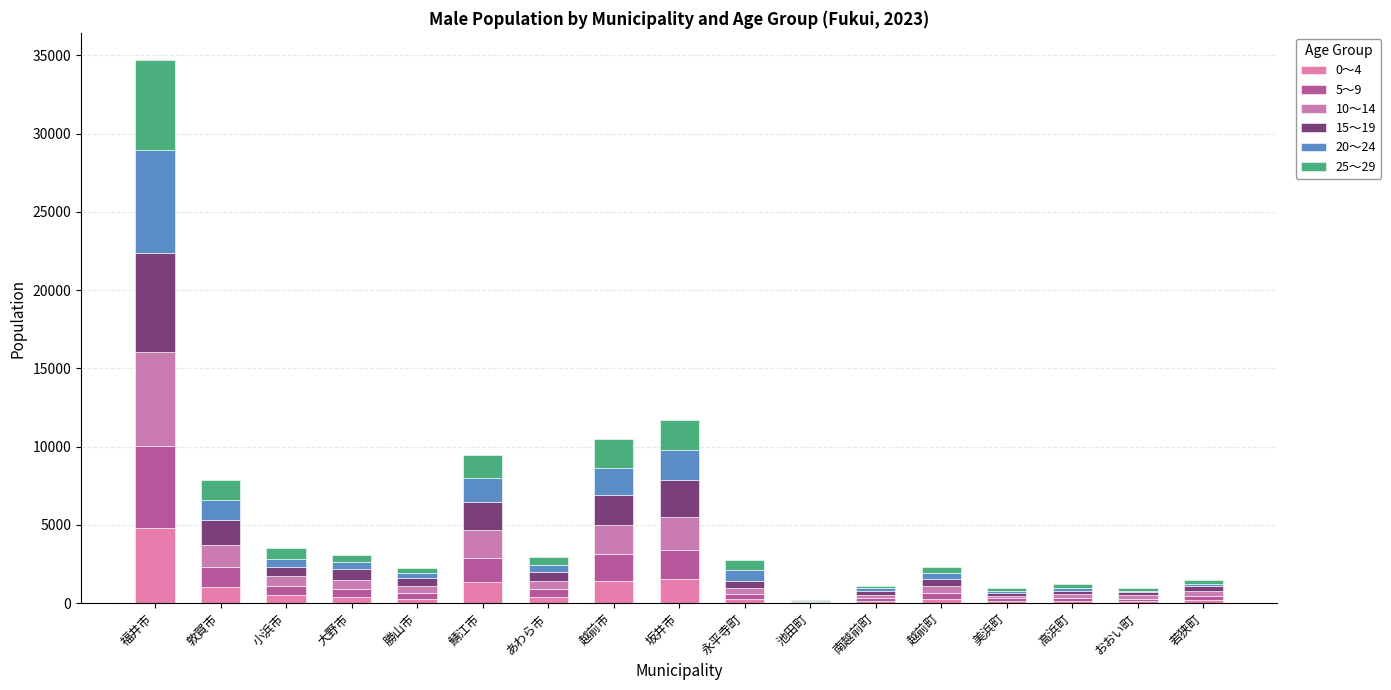

Are the bars grouped side by side (vs. stacked)?

No